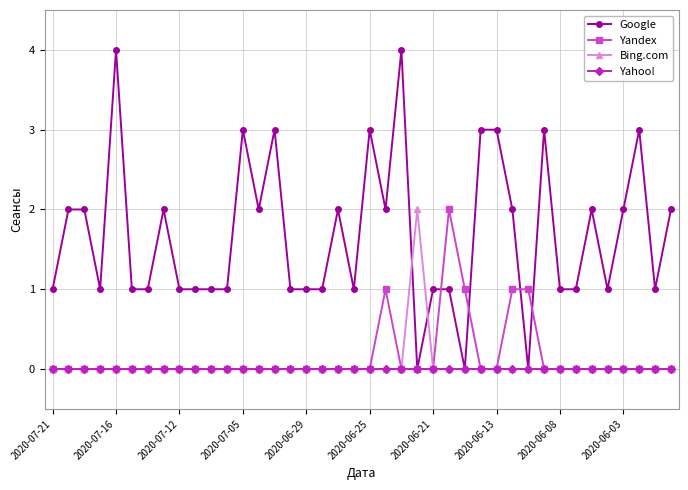

Does the chart have visible grid lines?

Yes